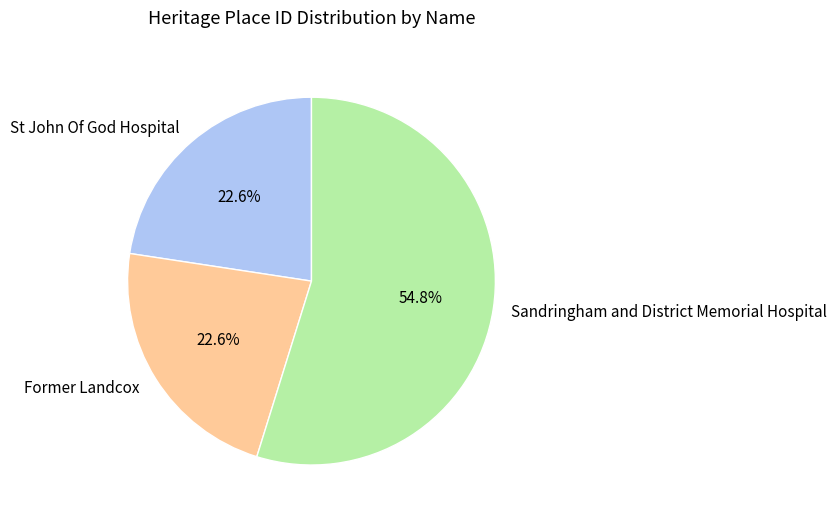

Which slice represents more than half of the pie?

Sandringham and District Memorial Hospital